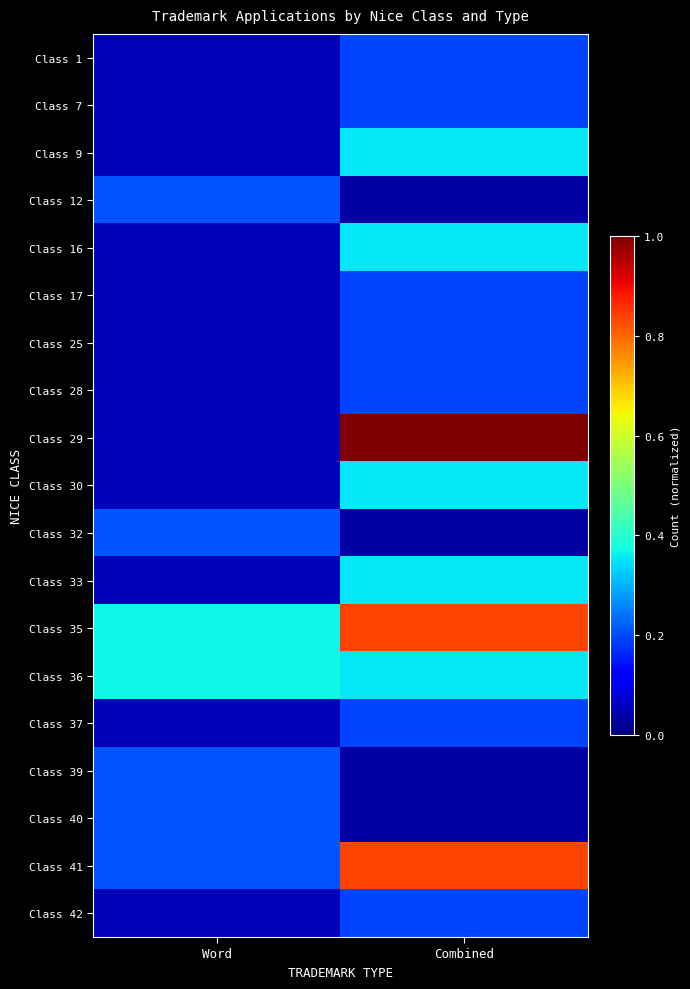

What is the total value across all series at Word?

2.4